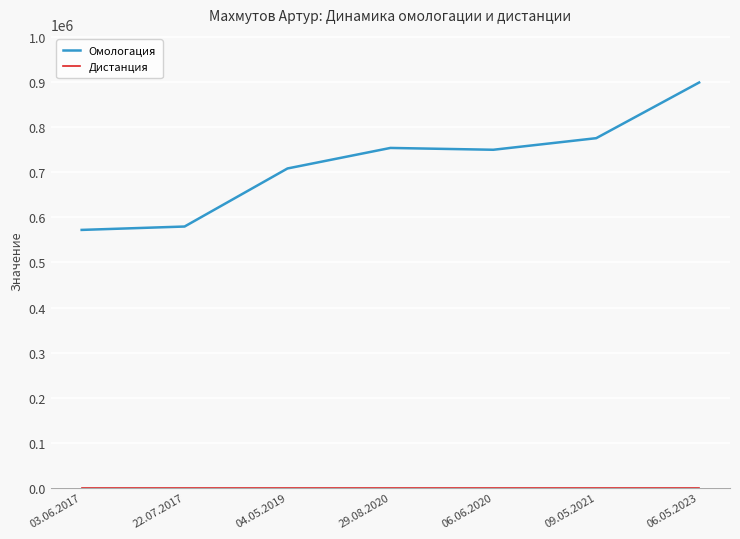

At which category is the sum across all series the highest?

06.05.2023